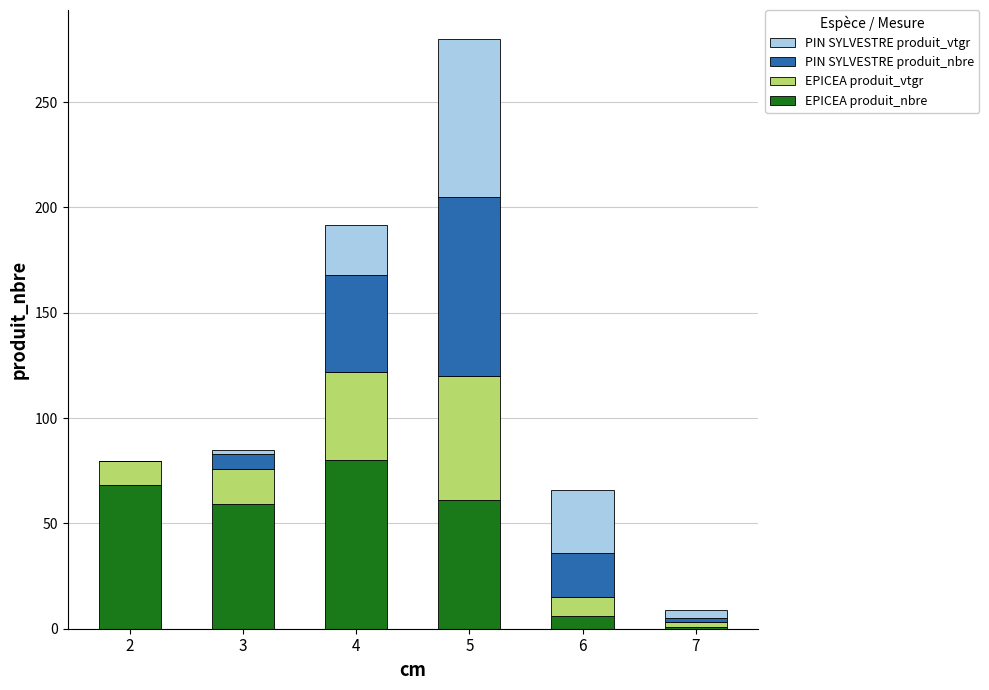

Is it true that EPICEA produit_nbre equals 6.0 at 6?

True